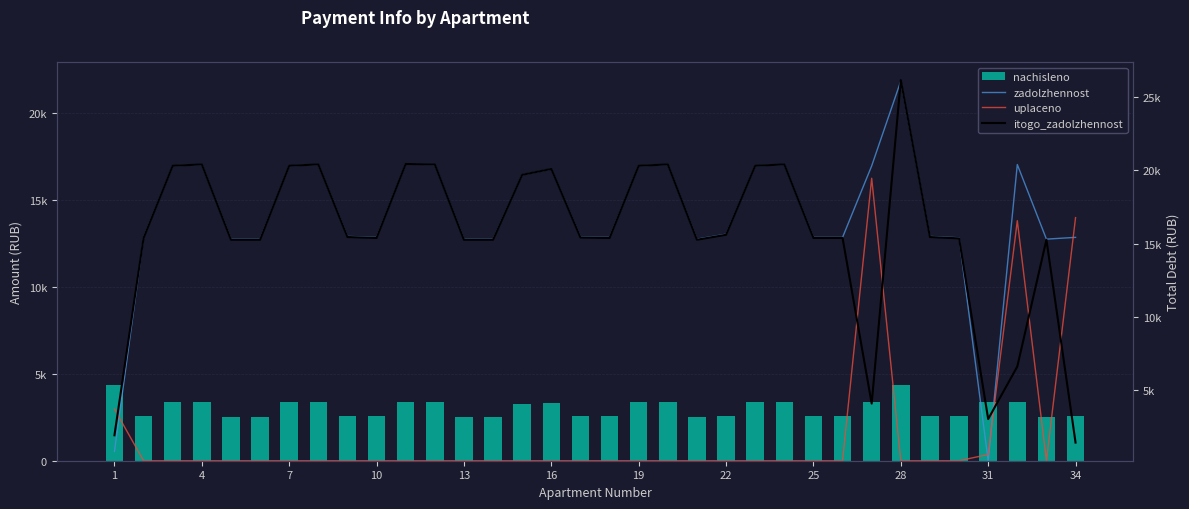

Reading left to right, list all the values displayed in this chart.

zadolzhennost: 530.7	12840.0	16948.8	17025.8	12737.3	12737.3	16948.8	17025.8	12891.4	12840.0	17051.5	17025.8	12737.3	12737.3	16435.2	16769.0	12865.7	12840.0	16948.8	17025.8	12737.3	13019.8	16948.8	17025.8	12840.0	12840.0	16948.8	21828.0	12891.4	12814.3	0.0	17025.8	12737.3	12840.0
uplaceno: 2971.0	0.0	0.0	0.0	0.0	0.0	0.0	0.0	0.0	0.0	0.0	0.0	0.0	0.0	0.0	0.0	0.0	0.0	0.0	0.0	0.0	0.0	0.0	0.0	0.0	0.0	16236.0	0.0	0.0	0.0	358.0	13796.5	0.0	13974.0
nachisleno: 4358.0	2551.5	3368.0	3383.3	2531.1	2531.1	3368.0	3383.3	2561.7	2551.5	3388.4	3383.3	2531.1	2531.1	3265.9	3332.2	2556.6	2551.5	3368.0	3383.3	2531.1	2587.2	3368.0	3383.3	2551.5	2551.5	3368.0	4337.6	2561.7	2546.4	3383.3	3383.3	2531.1	2551.5
itogo_zadolzhennost: 1917.7	15391.5	20316.8	20409.1	15268.4	15268.4	20316.8	20409.1	15453.0	15391.5	20439.9	20409.1	15268.4	15268.4	19701.1	20101.3	15422.3	15391.5	20316.8	20409.1	15268.4	15607.0	20316.8	20409.1	15391.5	15391.5	4080.8	26165.5	15453.0	15360.7	3025.3	6612.6	15268.4	1417.5